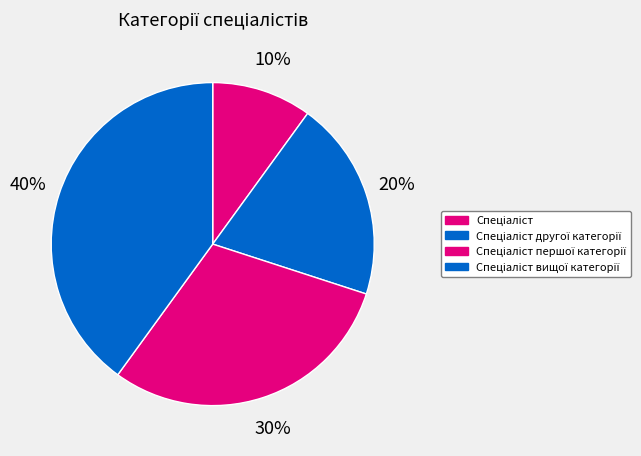

Which slice is the smallest?

Спеціаліст